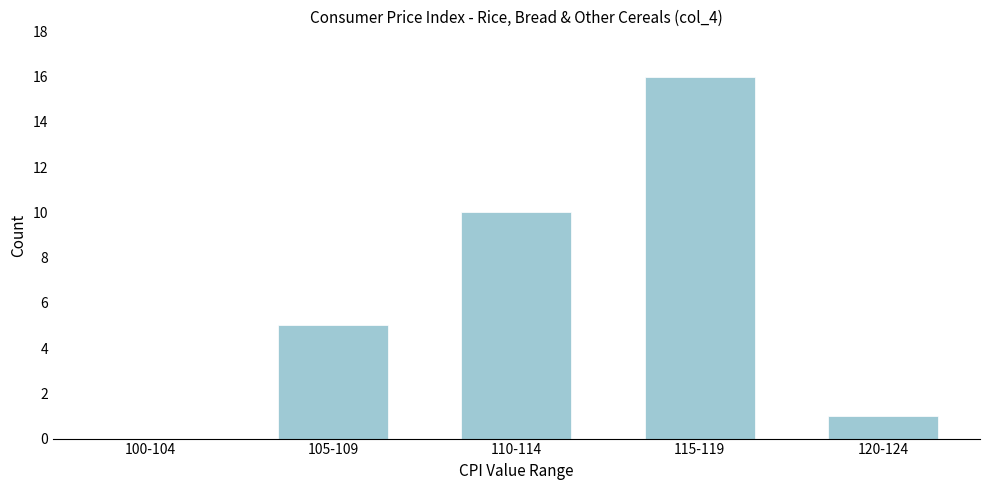

Reading left to right, extract all data points from this chart.

100-104=0	105-109=5	110-114=10	115-119=16	120-124=1